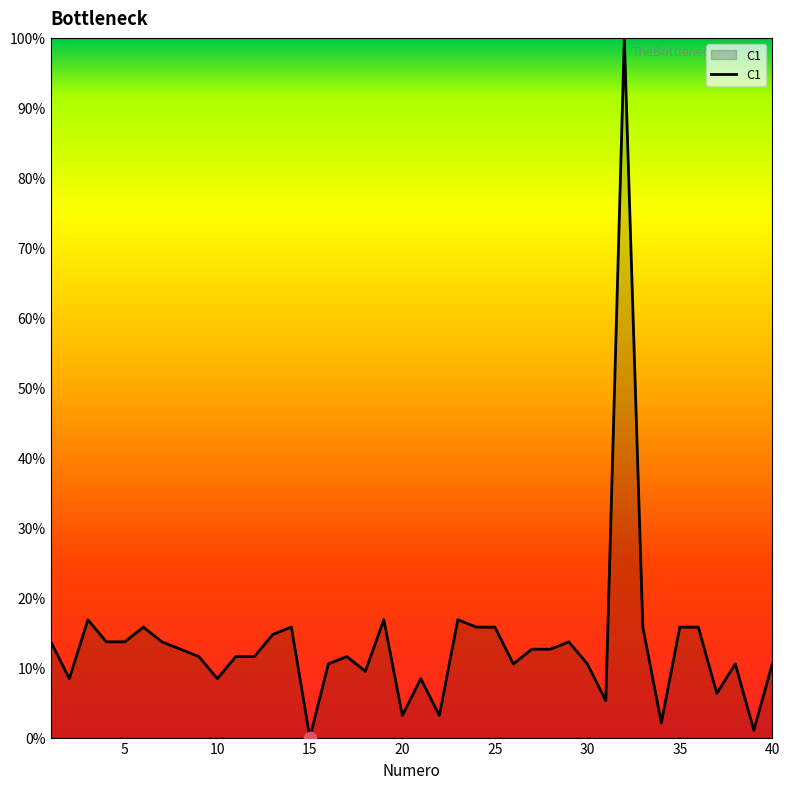

What is the greatest value displayed?

100.0